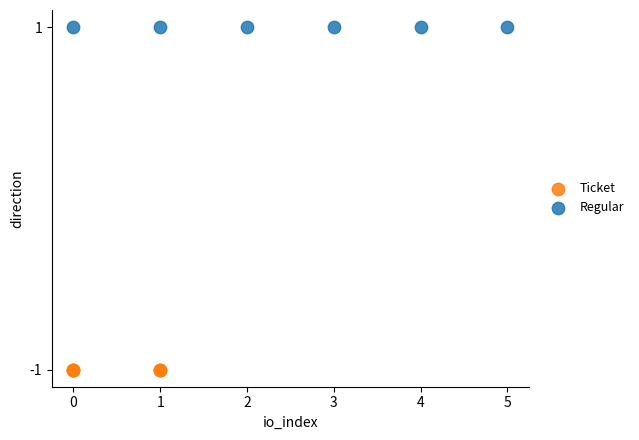

Which series reaches the minimum Y coordinate?

Ticket